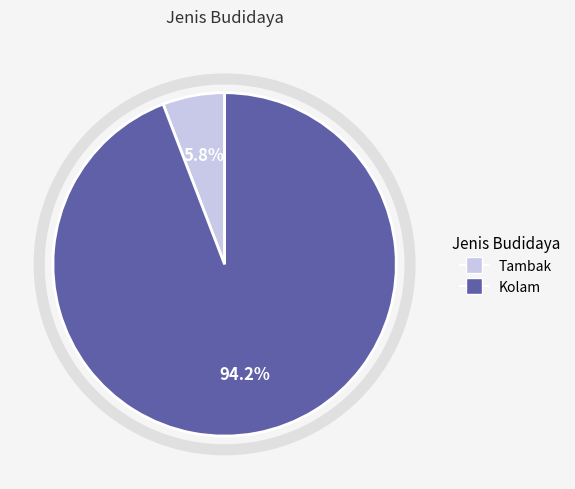

Does any single category account for the majority?

Yes